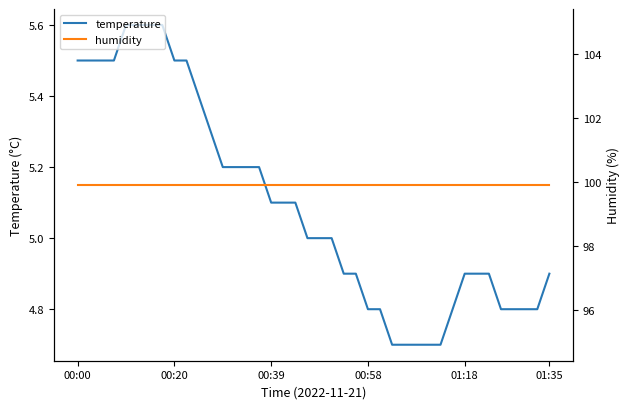

The value of temperature at 31 is 4.8. True or false?

True